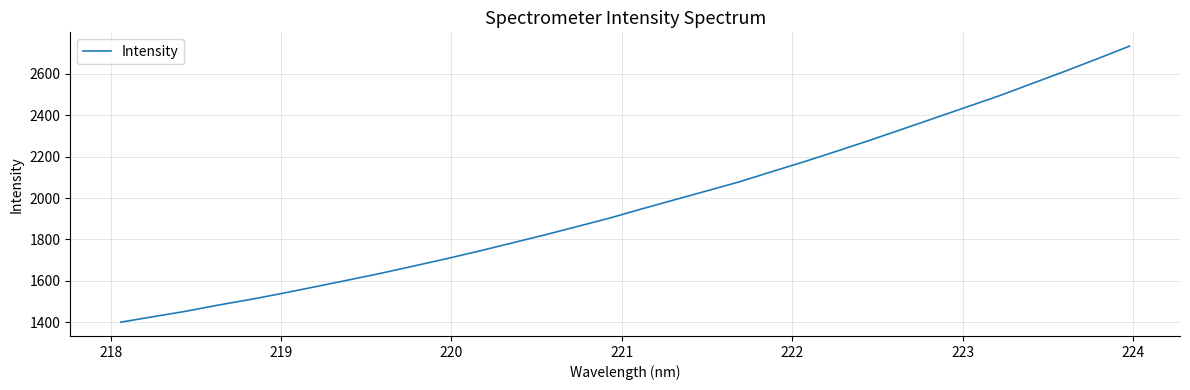

What is the difference between the maximum and minimum values?

1332.7